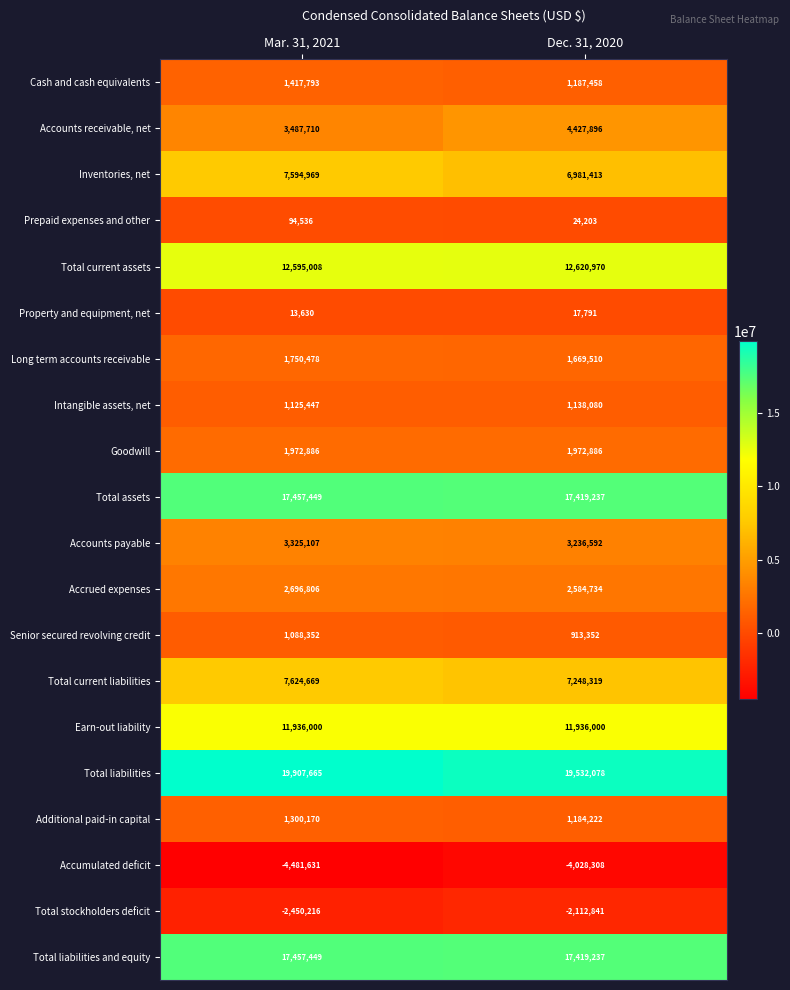

Is it true that Accrued expenses equals 3894623 at Mar. 31, 2021?

False